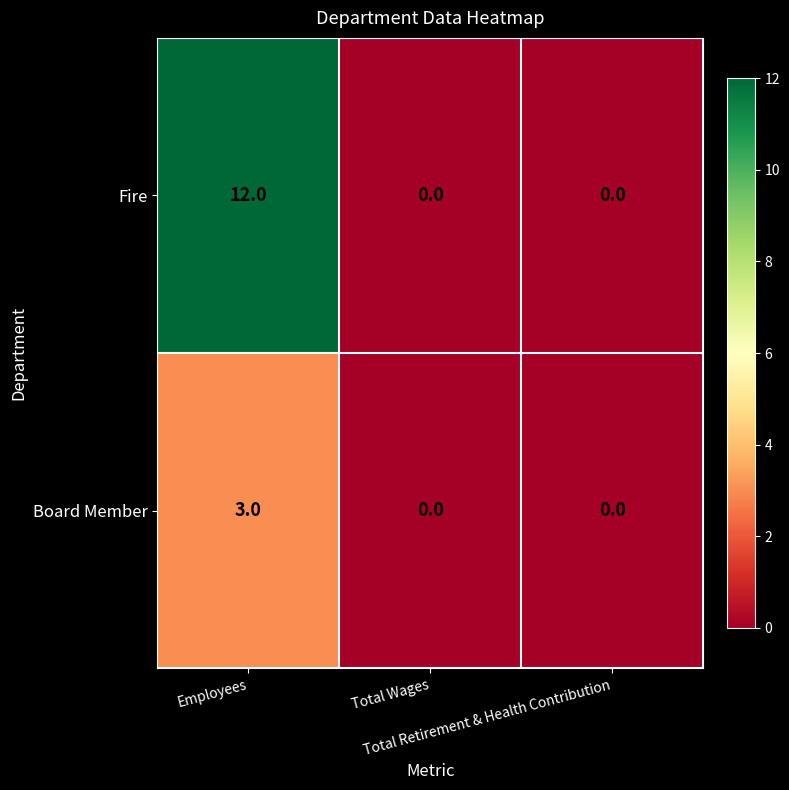

Which series has the largest total across all categories?

Fire